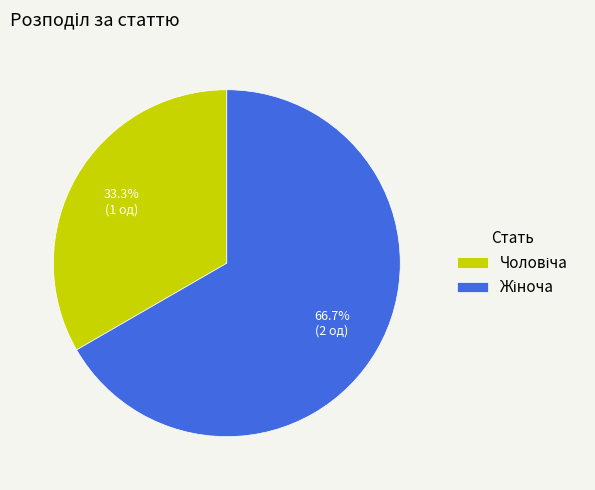

Is there any slice that represents more than half of the pie?

Yes